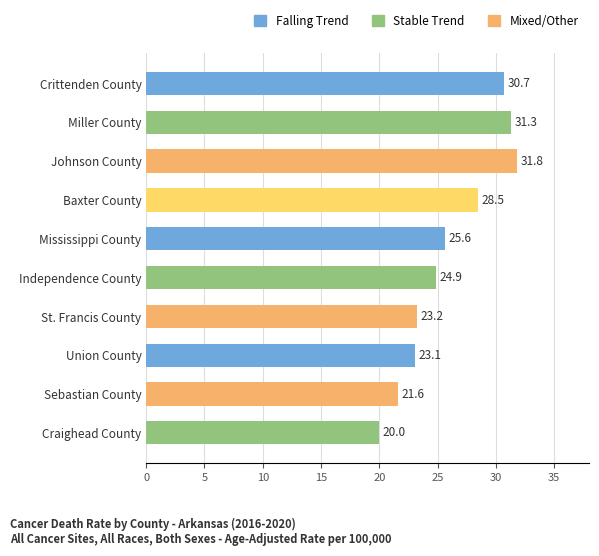

List the labels in order of value, smallest first.

Craighead County, Sebastian County, Union County, St. Francis County, Independence County, Mississippi County, Baxter County, Crittenden County, Miller County, Johnson County